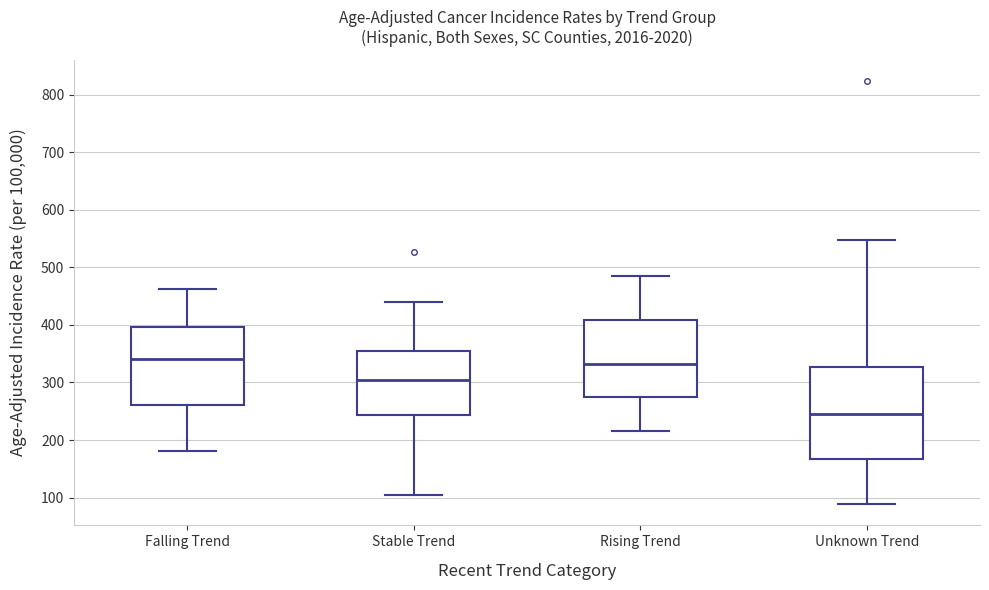

Reading left to right, read every box against the y-axis: the position of its median line, the range the box covers, and the ends of its whiskers. The values are not printed on the chart, so give them approximately, as read against the axis.

Falling Trend: median 340, box 260 to 400, whiskers 180 to 460
Stable Trend: median 300, box 240 to 350, whiskers 100 to 440
Rising Trend: median 330, box 270 to 410, whiskers 220 to 480
Unknown Trend: median 240, box 170 to 330, whiskers 90 to 550